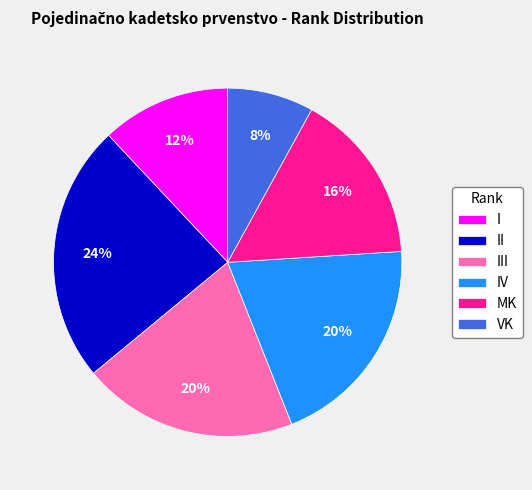

What percentage is the VK slice, to the nearest percent?

8%